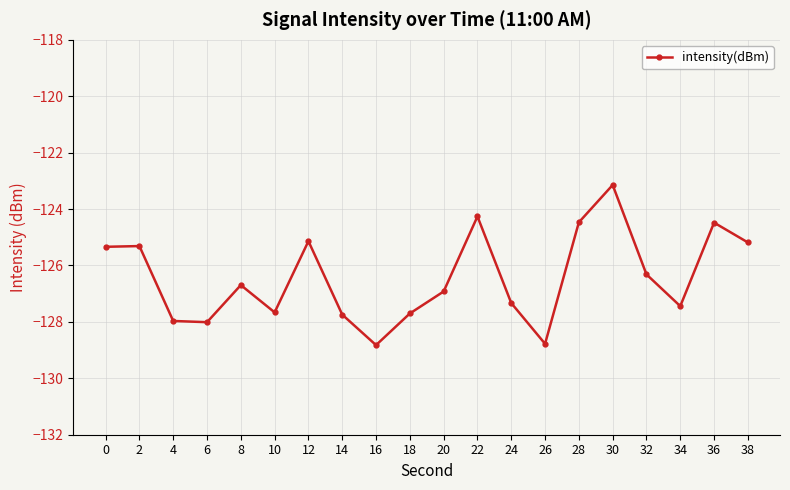

What is the sum of the values at 36 and 16?

-253.3